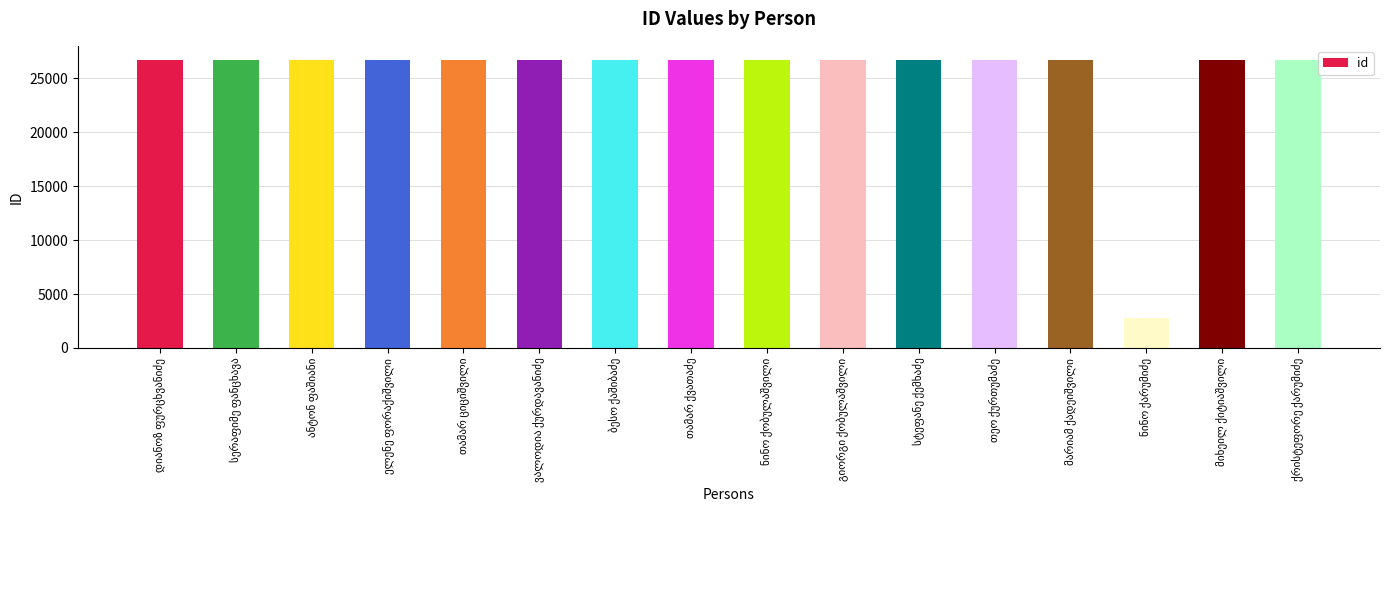

What is the value of the 11th bar from the left?

26662